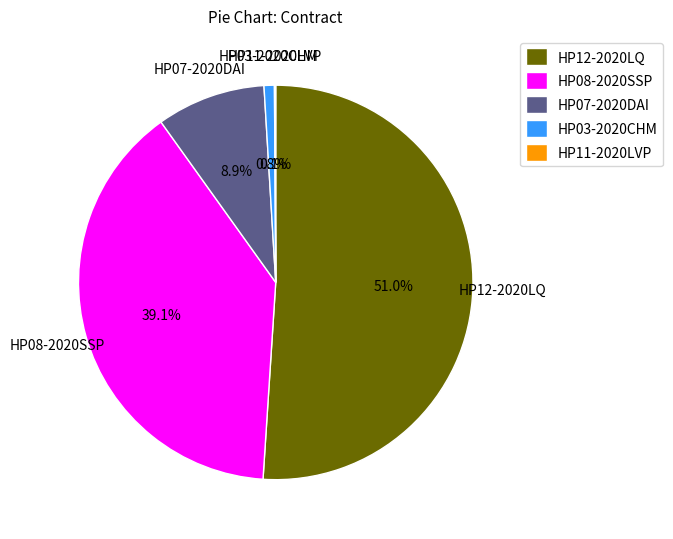

Combined, what portion of the pie is HP03-2020CHM and HP12-2020LQ?

51.9%